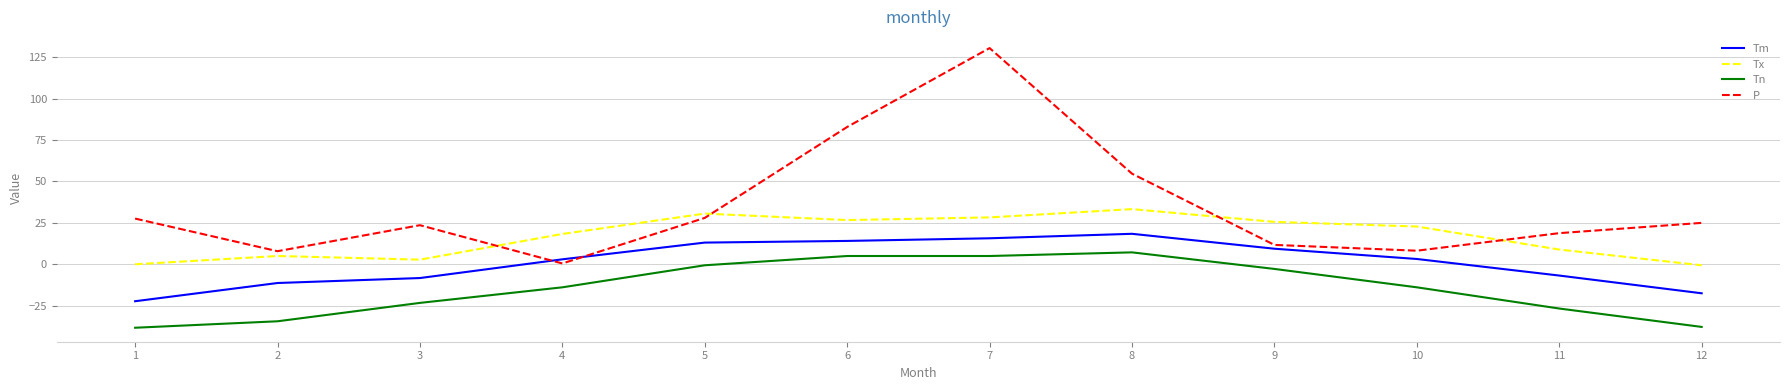

Which series has the largest total across all categories?

P